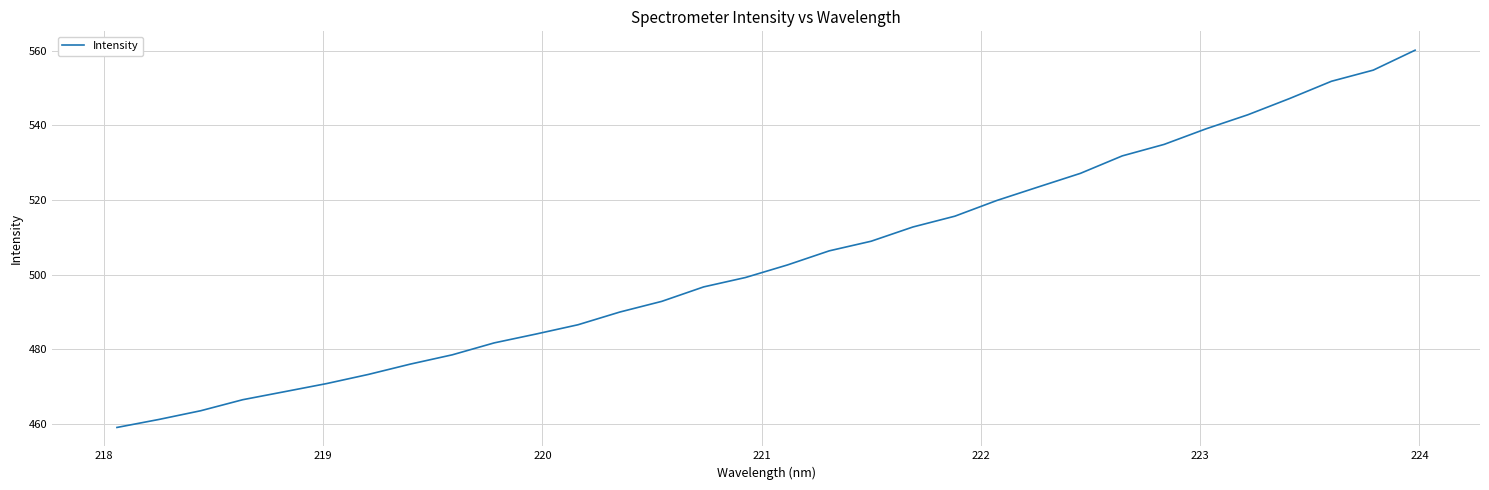

What is the difference between the maximum and minimum values?

101.1